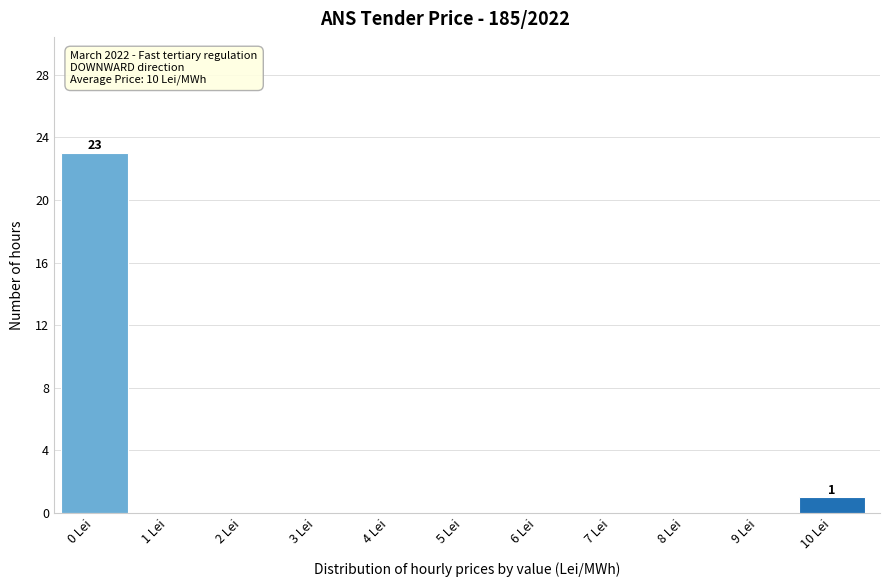

Reading left to right, list all the values displayed in this chart.

0 Lei=23	1 Lei=0	2 Lei=0	3 Lei=0	4 Lei=0	5 Lei=0	6 Lei=0	7 Lei=0	8 Lei=0	9 Lei=0	10 Lei=1